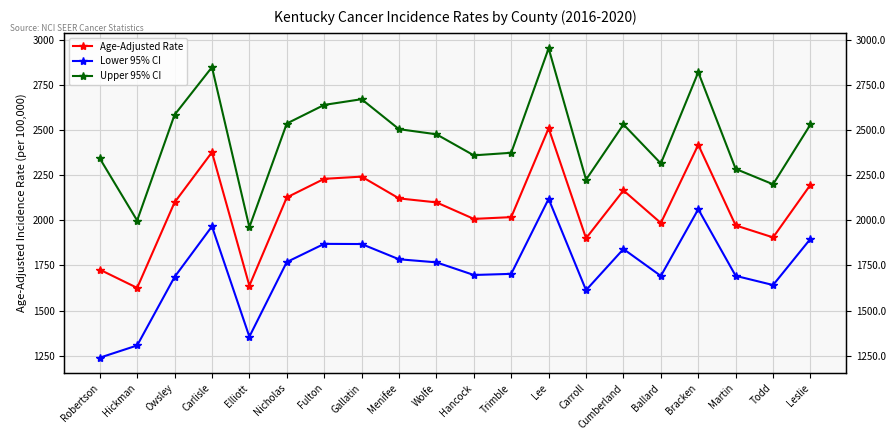

What is the total value across all series at Carlisle?

7195.9